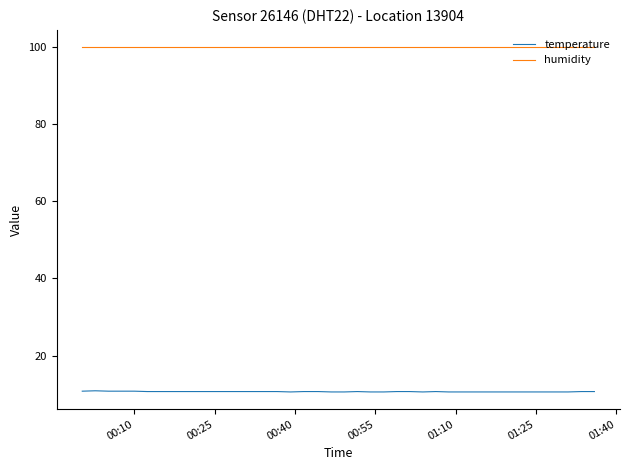

What is the sum of all humidity values?

3996.0